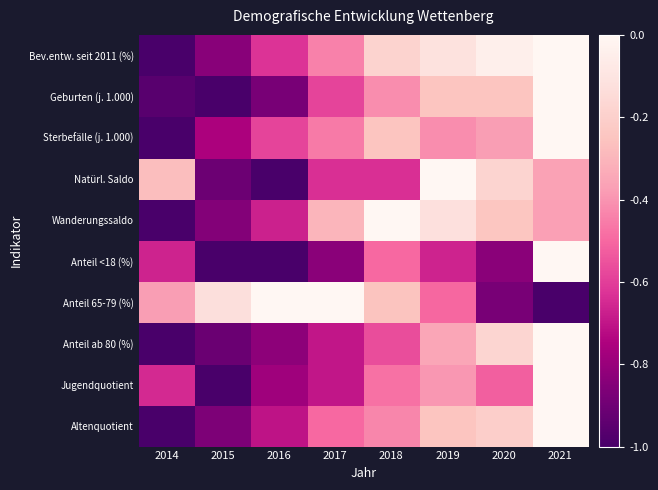

Reading right to left, extract all data points from this chart.

Bev.entw. seit 2011 (%): 2021=0.0	2020=-0.0	2019=-0.1	2018=-0.2	2017=-0.4	2016=-0.6	2015=-0.8	2014=-1.0
Geburten (j. 1.000): 2021=0.0	2020=-0.2	2019=-0.2	2018=-0.4	2017=-0.6	2016=-0.9	2015=-1.0	2014=-1.0
Sterbefälle (j. 1.000): 2021=0.0	2020=-0.4	2019=-0.4	2018=-0.2	2017=-0.5	2016=-0.6	2015=-0.8	2014=-1.0
Natürl. Saldo: 2021=-0.4	2020=-0.2	2019=0.0	2018=-0.6	2017=-0.6	2016=-1.0	2015=-0.9	2014=-0.3
Wanderungssaldo: 2021=-0.4	2020=-0.2	2019=-0.1	2018=0.0	2017=-0.3	2016=-0.7	2015=-0.8	2014=-1.0
Anteil <18 (%): 2021=0.0	2020=-0.8	2019=-0.7	2018=-0.5	2017=-0.8	2016=-1.0	2015=-1.0	2014=-0.7
Anteil 65-79 (%): 2021=-1.0	2020=-0.9	2019=-0.5	2018=-0.3	2017=0.0	2016=0.0	2015=-0.1	2014=-0.4
Anteil ab 80 (%): 2021=0.0	2020=-0.2	2019=-0.3	2018=-0.6	2017=-0.7	2016=-0.8	2015=-0.9	2014=-1.0
Jugendquotient: 2021=0.0	2020=-0.5	2019=-0.4	2018=-0.5	2017=-0.7	2016=-0.8	2015=-1.0	2014=-0.7
Altenquotient: 2021=0.0	2020=-0.2	2019=-0.2	2018=-0.4	2017=-0.5	2016=-0.7	2015=-0.9	2014=-1.0